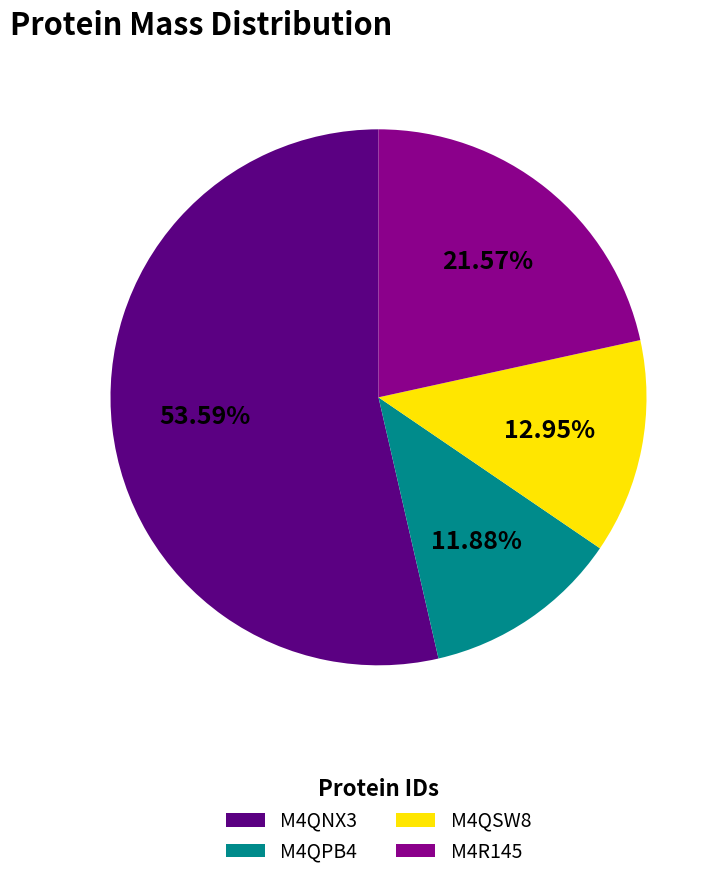

Does M4QPB4 represent more than half of the total?

No